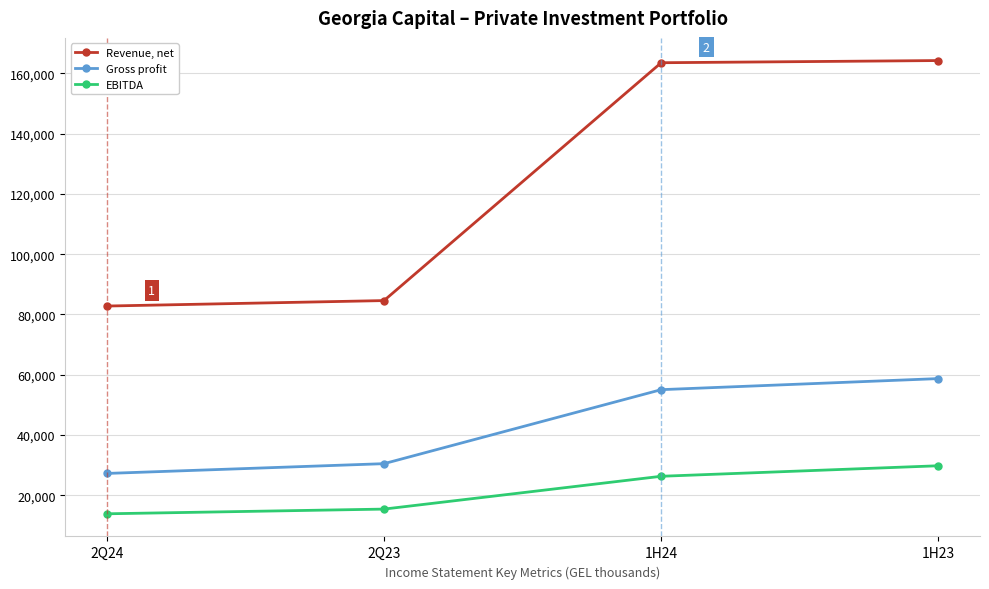

What is the sum of the Revenue, net values at 2Q23 and 2Q24?

167384